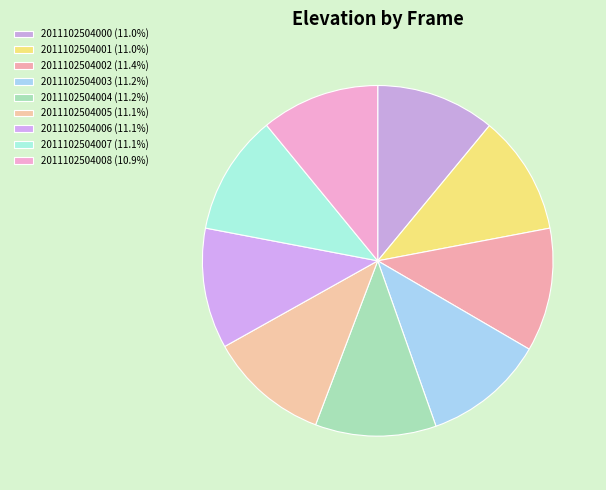

Is it true that 2011102504005 is 19% of the pie?

False